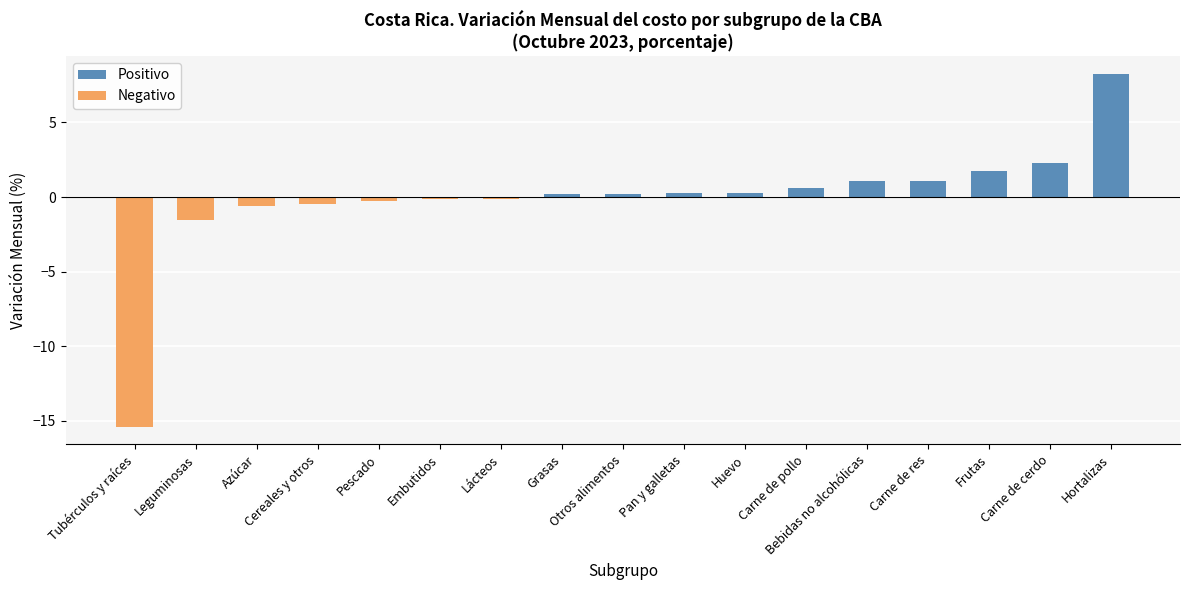

At which label does the data first exceed 0?

Grasas